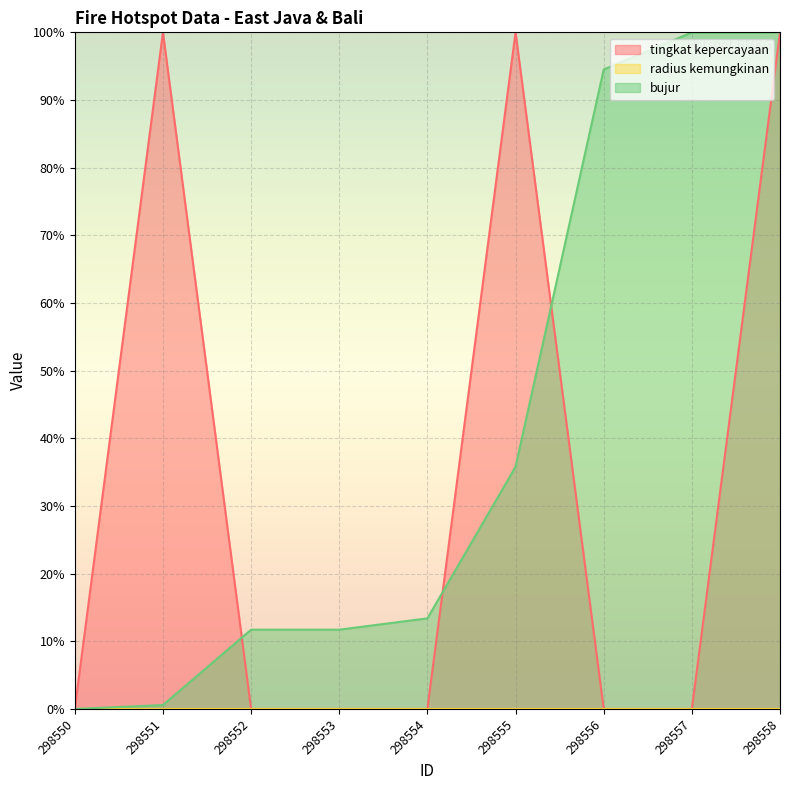

How many series are shown in this chart?

3